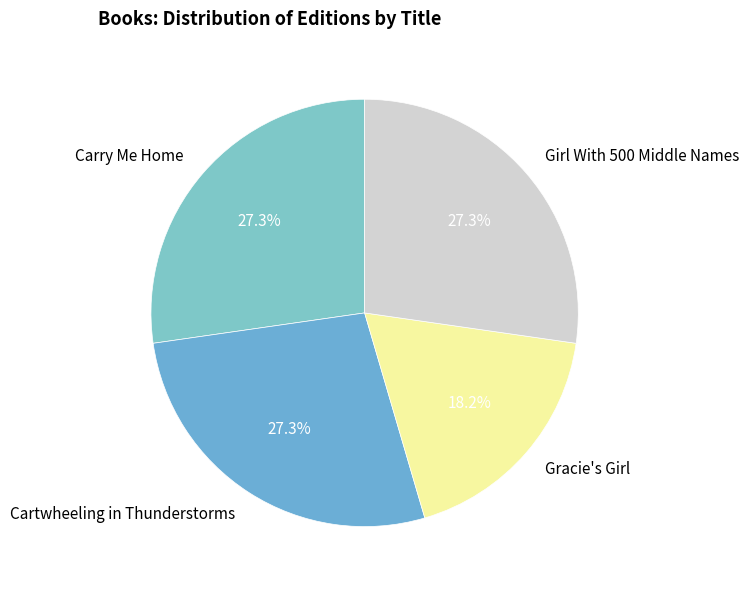

Does Carry Me Home account for over 50% of the chart?

No